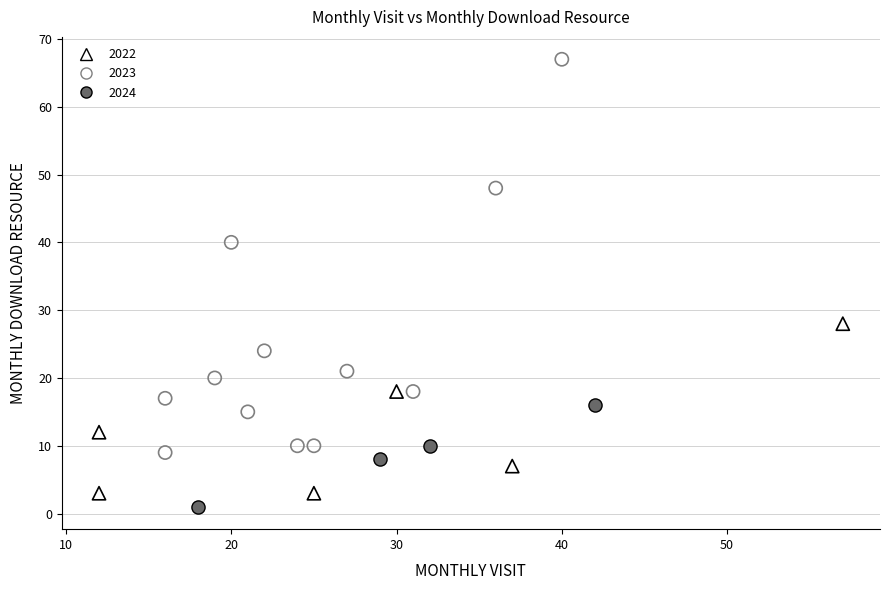

Which series reaches the maximum Y coordinate?

2023